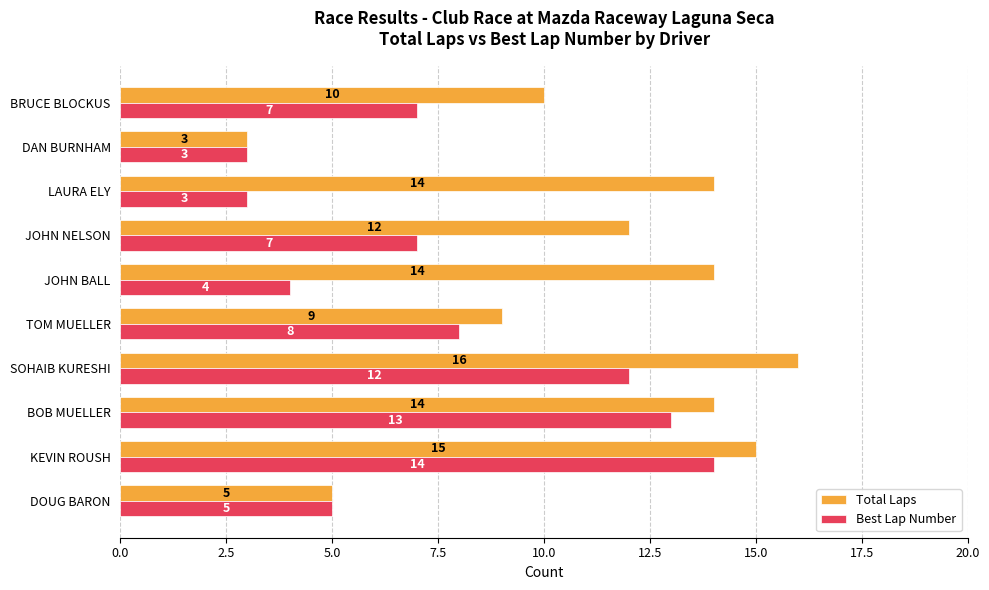

Rank the series by their maximum value, from highest to lowest.

Total Laps, Best Lap Number